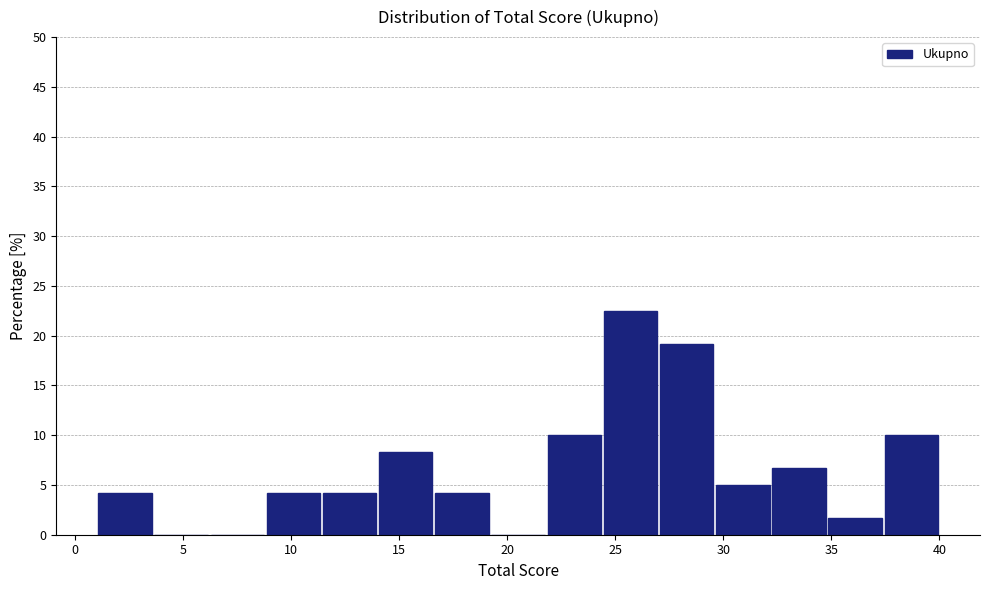

Reading left to right, list every bar in this chart as the range it spans on the x-axis followed by its height. Neither the bar edges nor the heights are printed on the chart, so give them approximately, as read against the axes.

1.0 to 3.6: 4.0
3.6 to 6.2: 0
6.2 to 8.8: 0
8.8 to 11.4: 4.0
11.4 to 14.0: 4.0
14.0 to 16.6: 8.5
16.6 to 19.2: 4.0
19.2 to 21.8: 0
21.8 to 24.4: 10.0
24.4 to 27.0: 22.5
27.0 to 29.6: 19.0
29.6 to 32.2: 5.0
32.2 to 34.8: 6.5
34.8 to 37.4: 1.5
37.4 to 40.0: 10.0